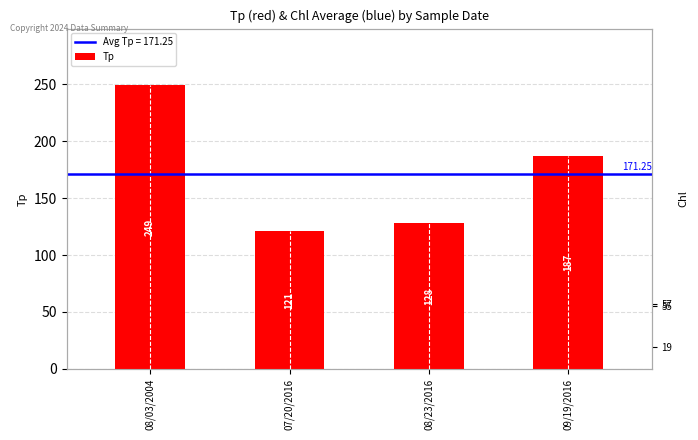

What is the minimum value shown in the chart?

121